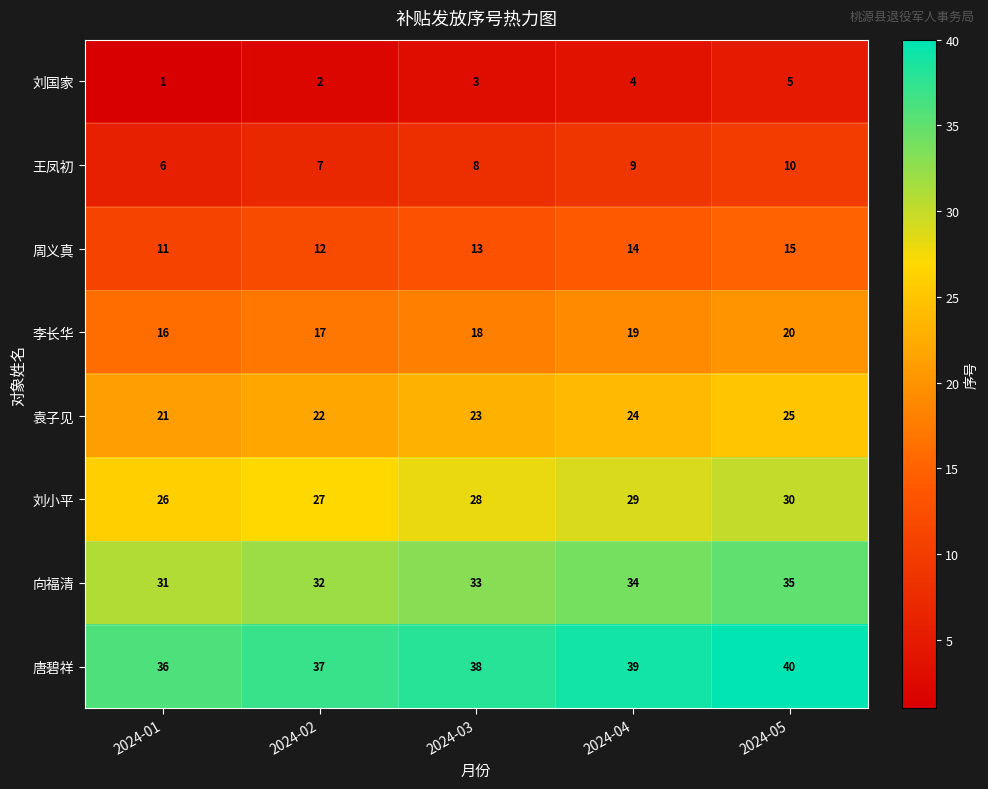

What value does the 向福清 series have at 2024-02?

32